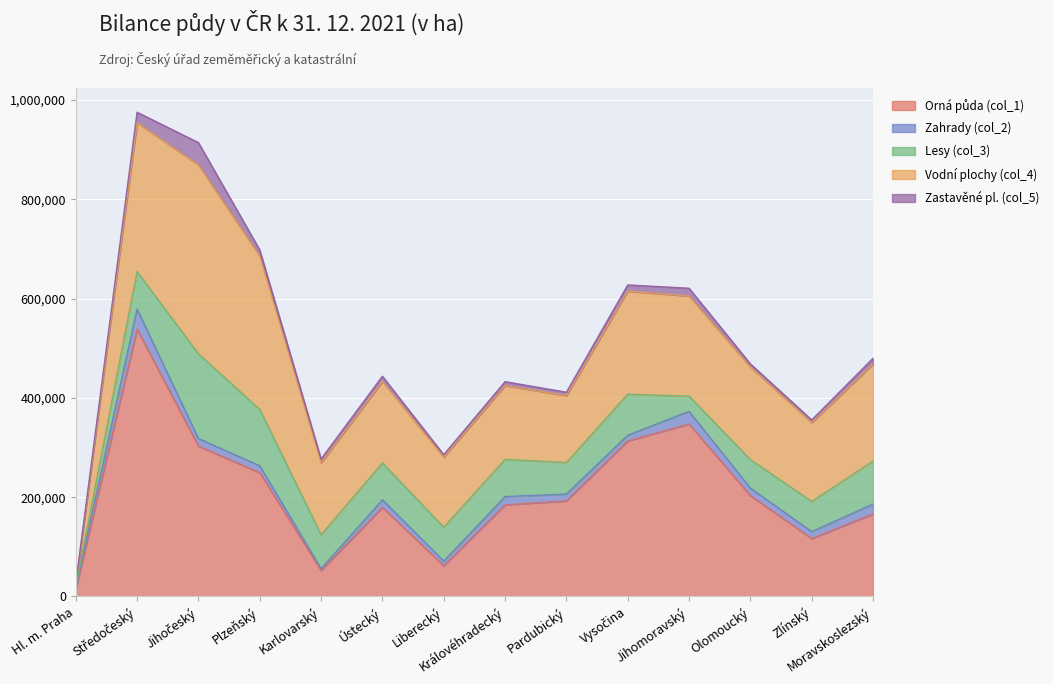

True or false: Orná půda (col_1) and Zastavěné pl. (col_5) cross at least once.

False